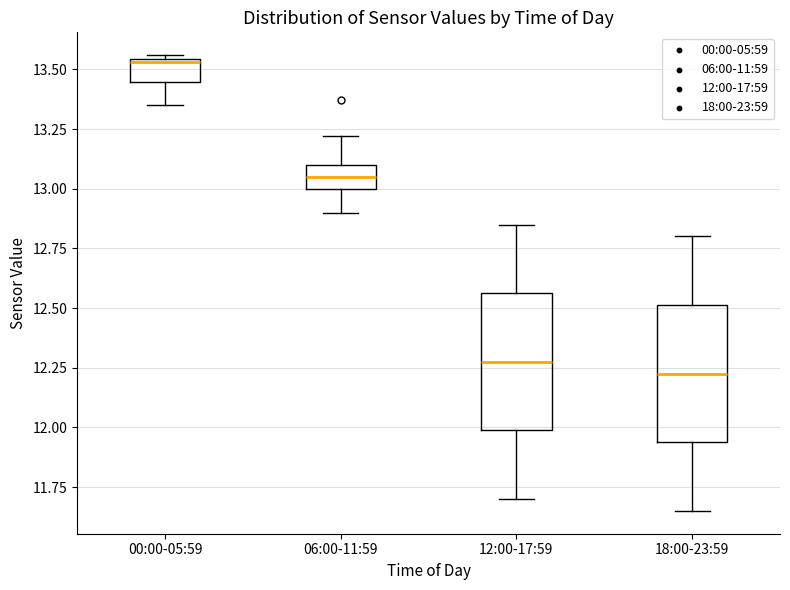

Reading left to right, transcribe this box plot: for each box, give where its median line is, the range the box spans, and where its two whiskers end, as read against the y-axis. The values are not printed on the chart, so give them approximately, as read against the axis.

00:00-05:59: median 13.55, box 13.45 to 13.55, whiskers 13.35 to 13.55 (just above the box's upper edge)
06:00-11:59: median 13.05, box 13.00 to 13.10, whiskers 12.90 to 13.20
12:00-17:59: median 12.30, box 12.00 to 12.55, whiskers 11.70 to 12.85
18:00-23:59: median 12.25, box 11.95 to 12.50, whiskers 11.65 to 12.80